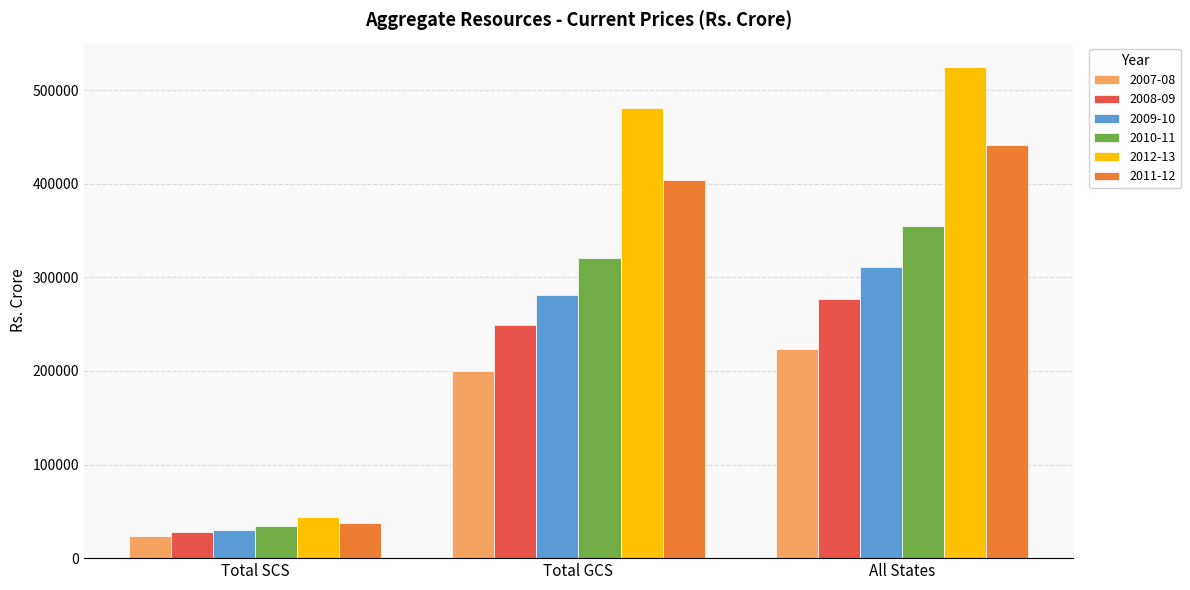

True or false: 2009-10 has a value of 533373.1 at All States.

False